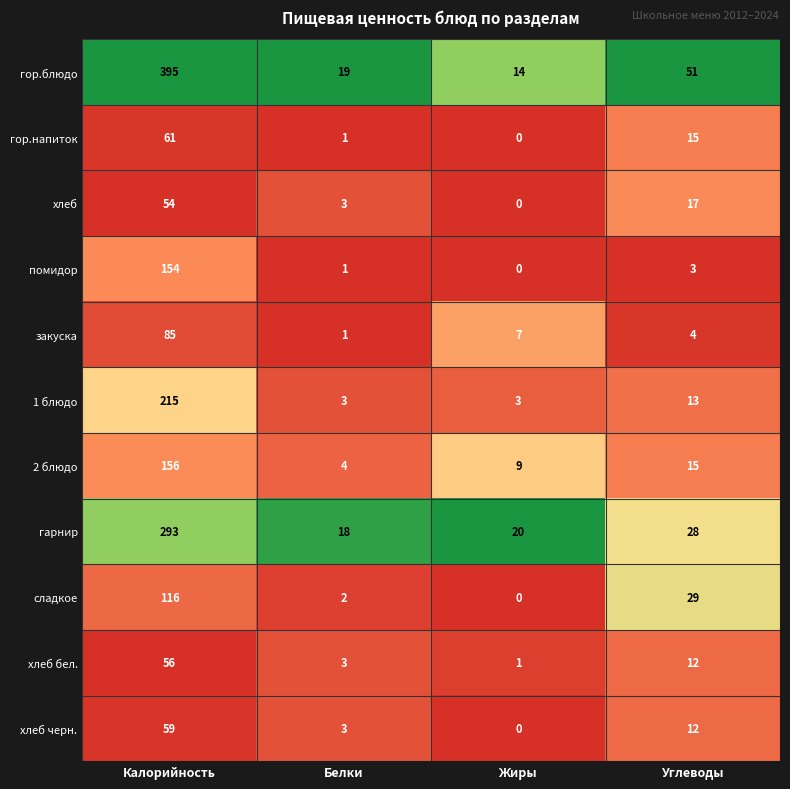

List the series in order of their peak value, highest first.

гор.блюдо, гарнир, 1 блюдо, 2 блюдо, помидор, сладкое, закуска, гор.напиток, хлеб черн., хлеб бел., хлеб